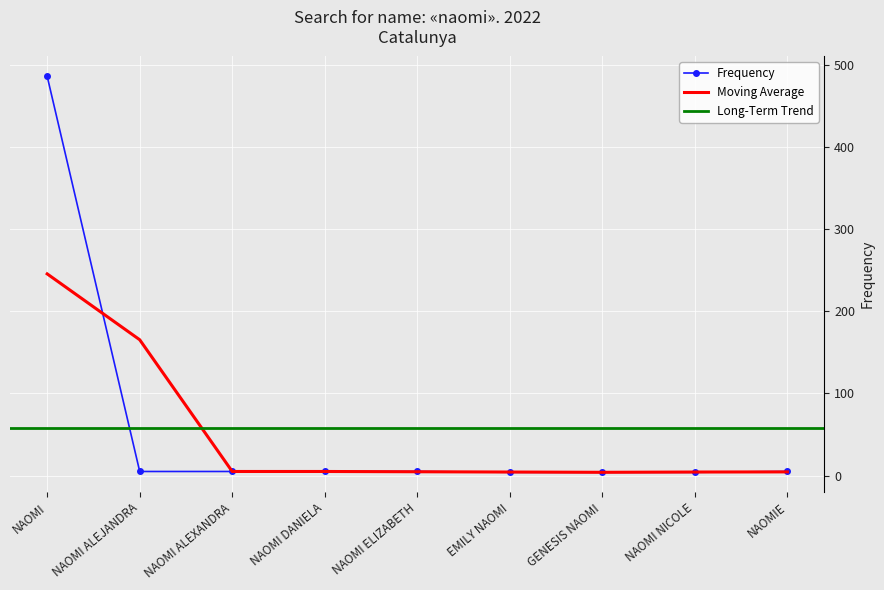

List the labels in order of value, largest first.

NAOMI, NAOMI ALEJANDRA, NAOMI ALEXANDRA, NAOMI DANIELA, NAOMI ELIZABETH, NAOMIE, EMILY NAOMI, GENESIS NAOMI, NAOMI NICOLE